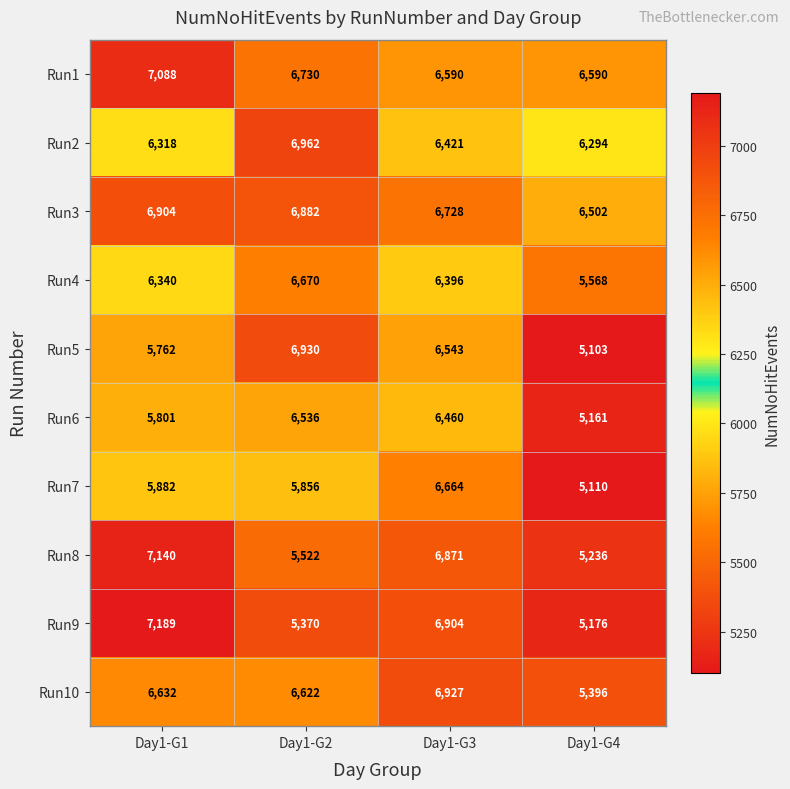

Which series changed the most between Day1-G2 and Day1-G4?

Run5